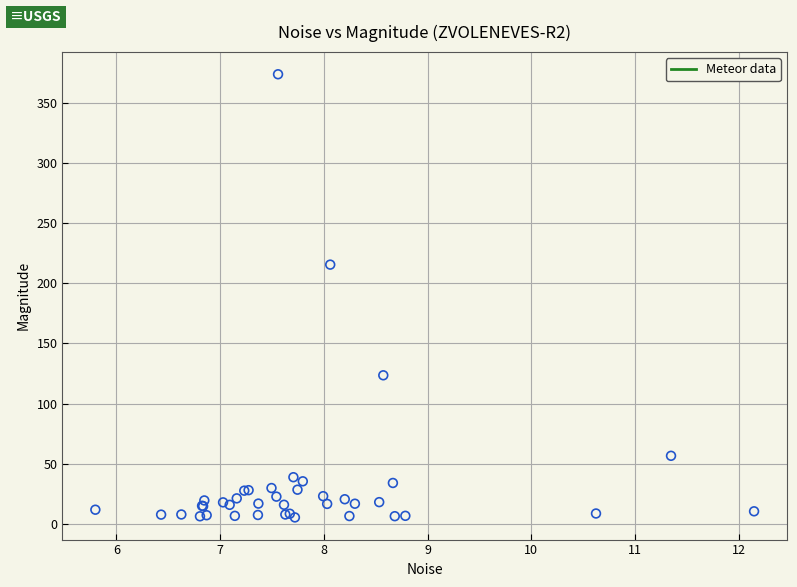

What Y value in the scatter plot is closest to 189?

215.4